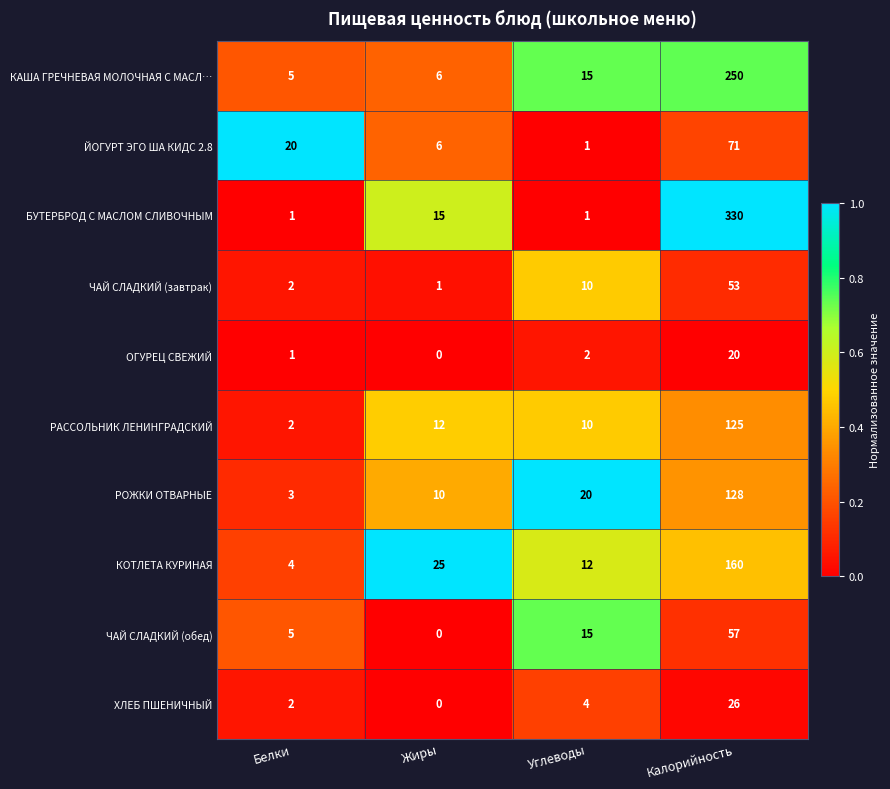

What is the sum of all ЧАЙ СЛАДКИЙ (завтрак) values?

66